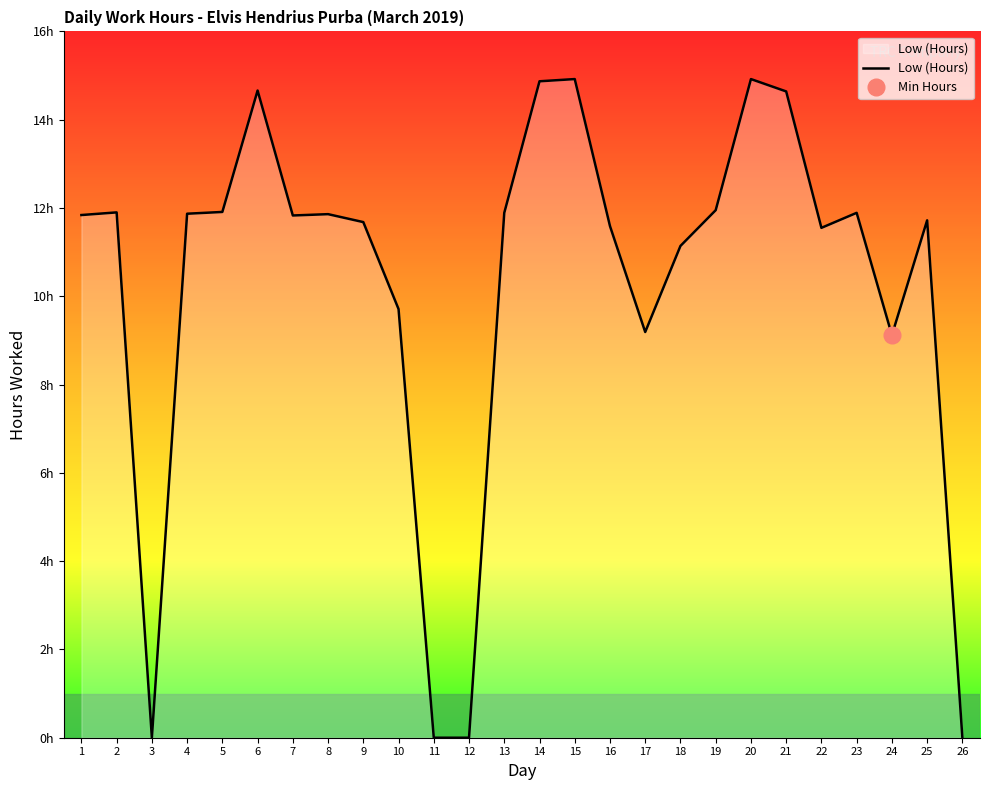

Rank the categories by value from lowest to highest.

3, 11, 12, 26, 24, 17, 10, 18, 22, 16, 9, 25, 7, 1, 8, 4, 13, 23, 2, 5, 19, 21, 6, 14, 15, 20